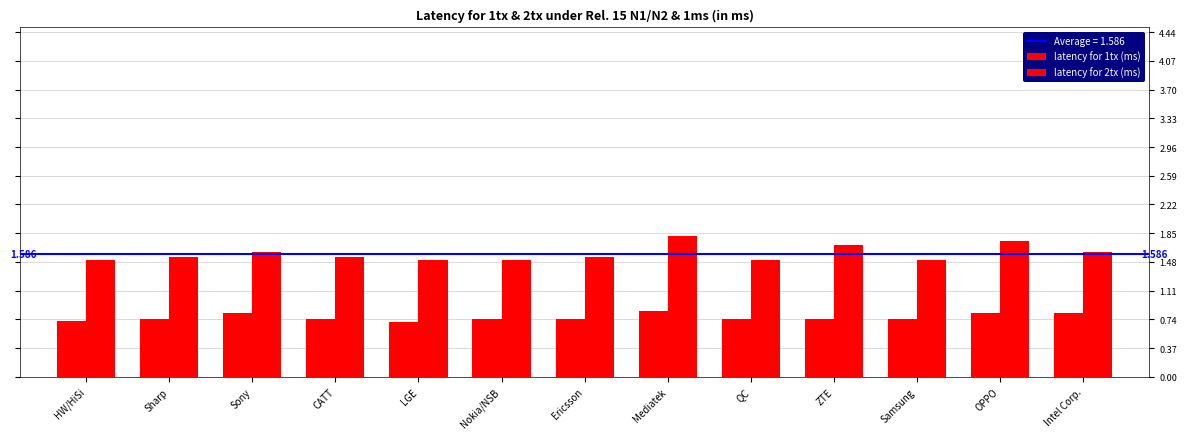

Are the bars horizontal?

No